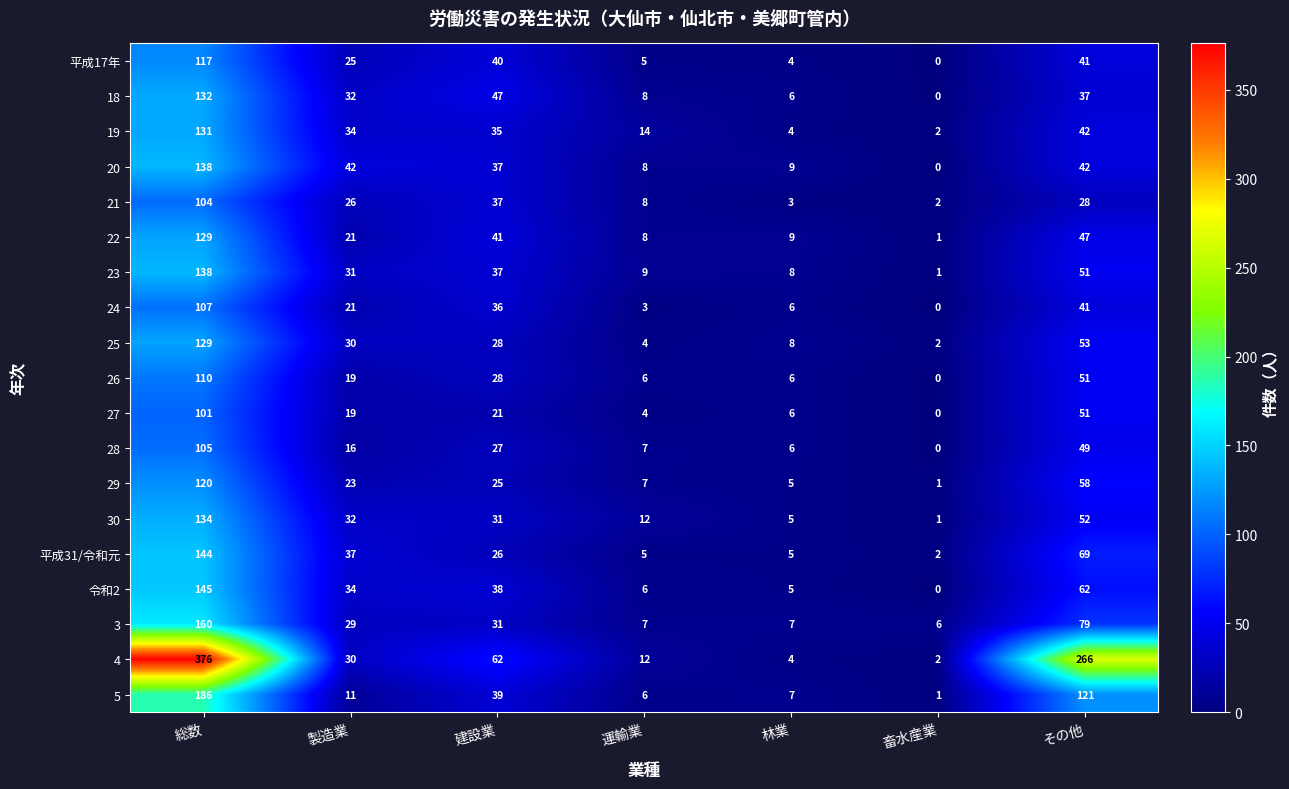

At which category is the sum across all series the highest?

総数